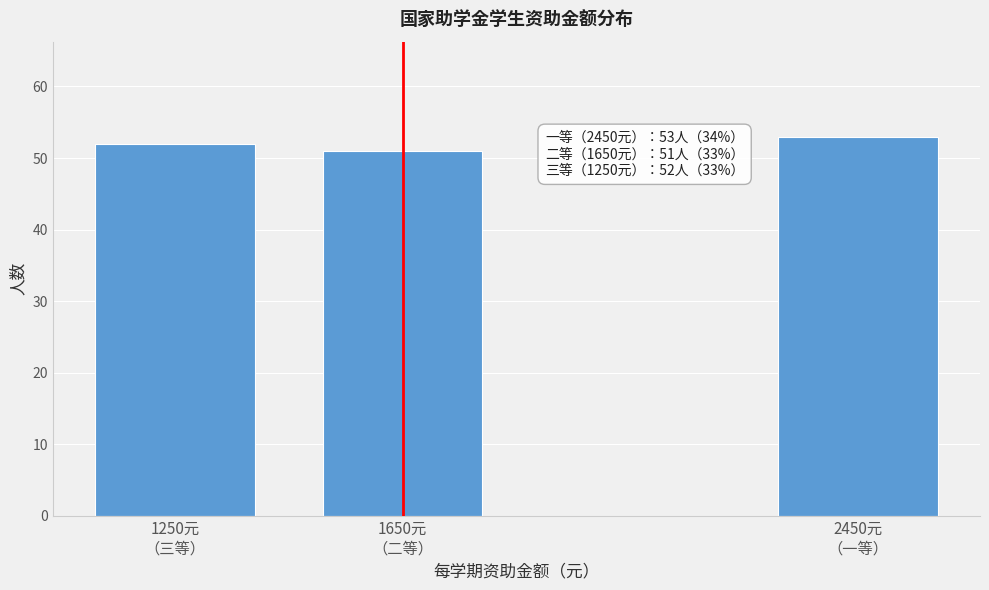

Reading right to left, what are all the values shown in this chart?

53	51	52